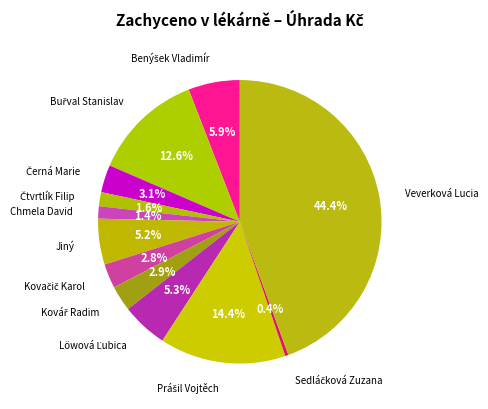

To the nearest percent, what is the average slice percentage?

8%